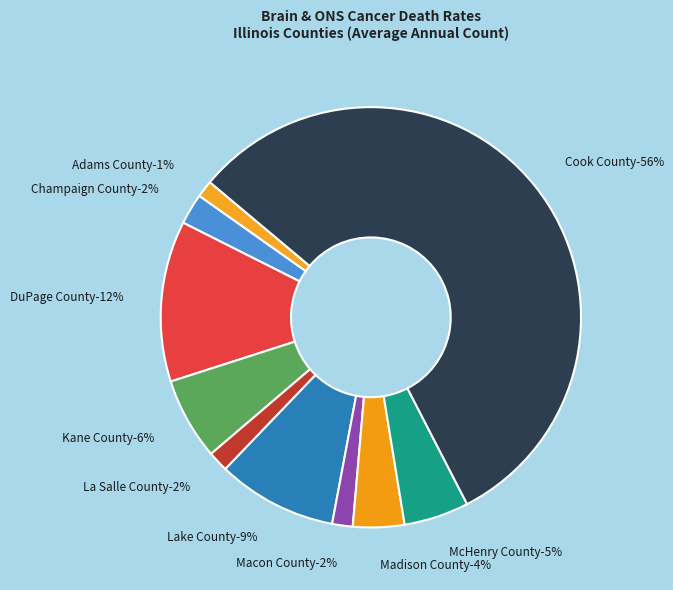

To the nearest percent, what is the average slice percentage?

10%